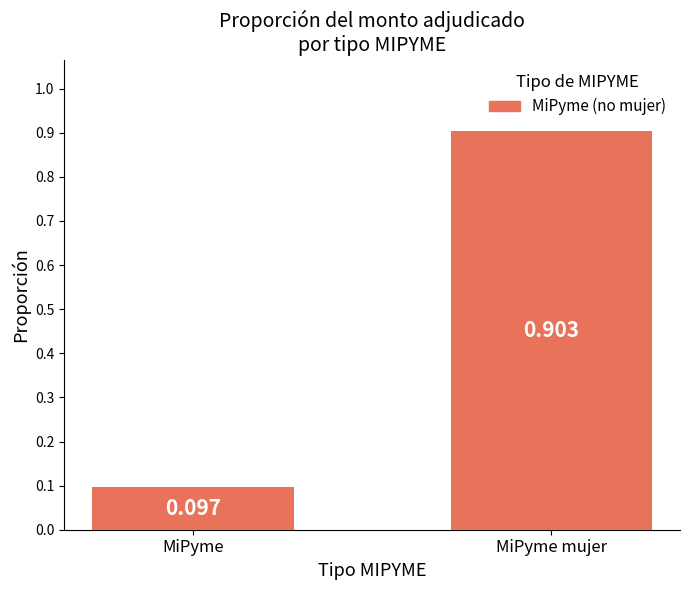

True or false: the data shows 1.6 at MiPyme mujer.

False